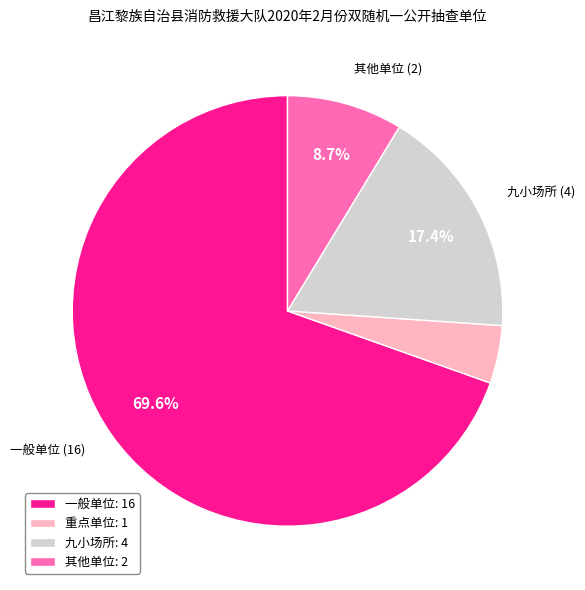

Between 其他单位 and 一般单位, which is larger?

一般单位